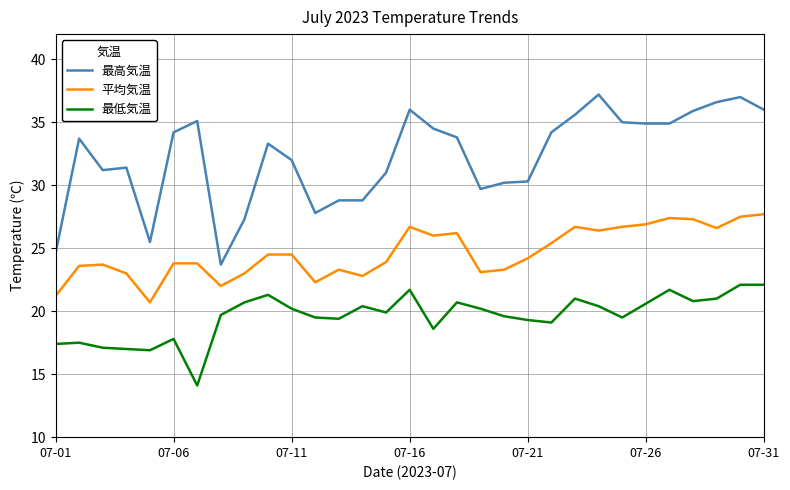

Which series has the largest total across all categories?

最高気温